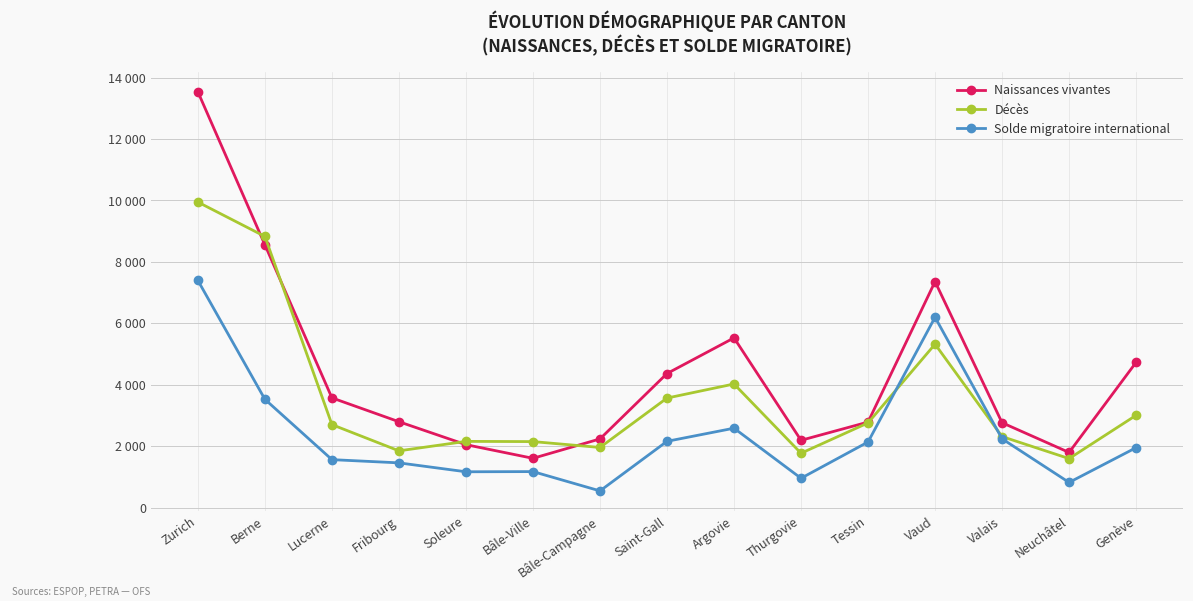

What are all the series names shown in the legend?

Naissances vivantes, Décès, Solde migratoire international